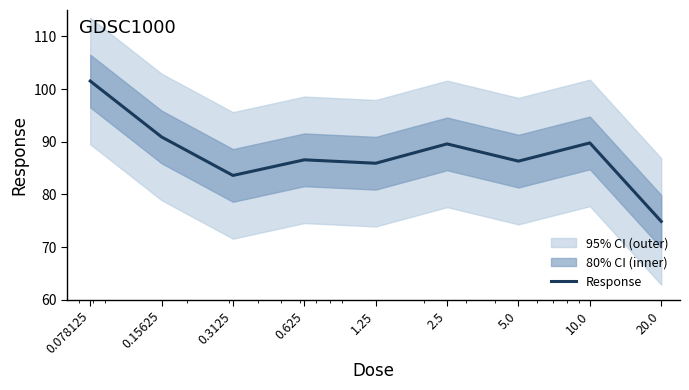

List the labels in order of value, smallest first.

20.0, 0.3125, 1.25, 5.0, 0.625, 2.5, 10.0, 0.15625, 0.078125